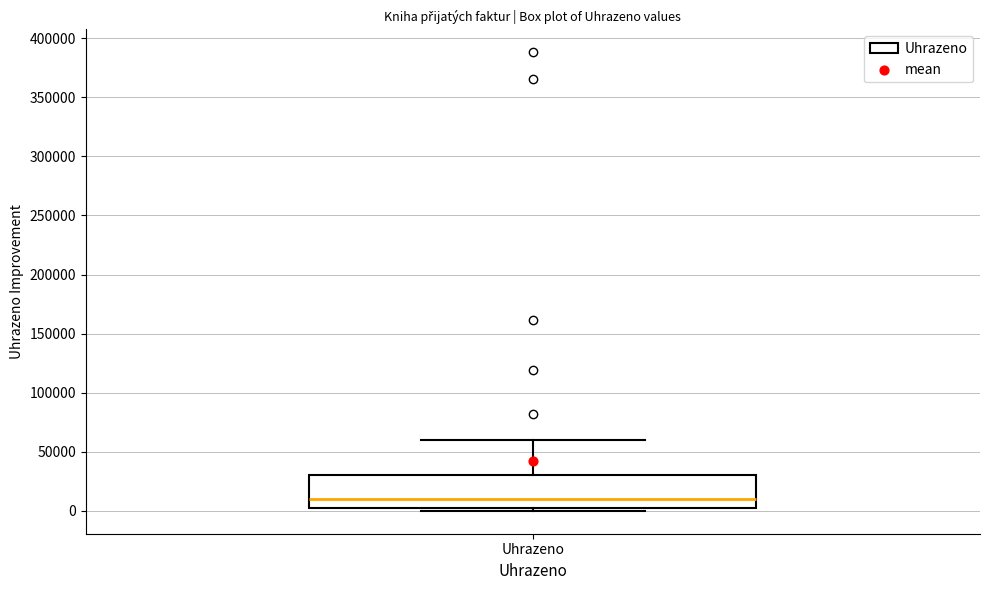

Transcribe this box plot: give where the median line is, the range the box spans, and where the two whiskers end, as read against the y-axis. The values are not printed on the chart, so give them approximately, as read against the axis.

median 10000, box 0 to 30000, whiskers 0 (just below the box's lower edge) to 60000